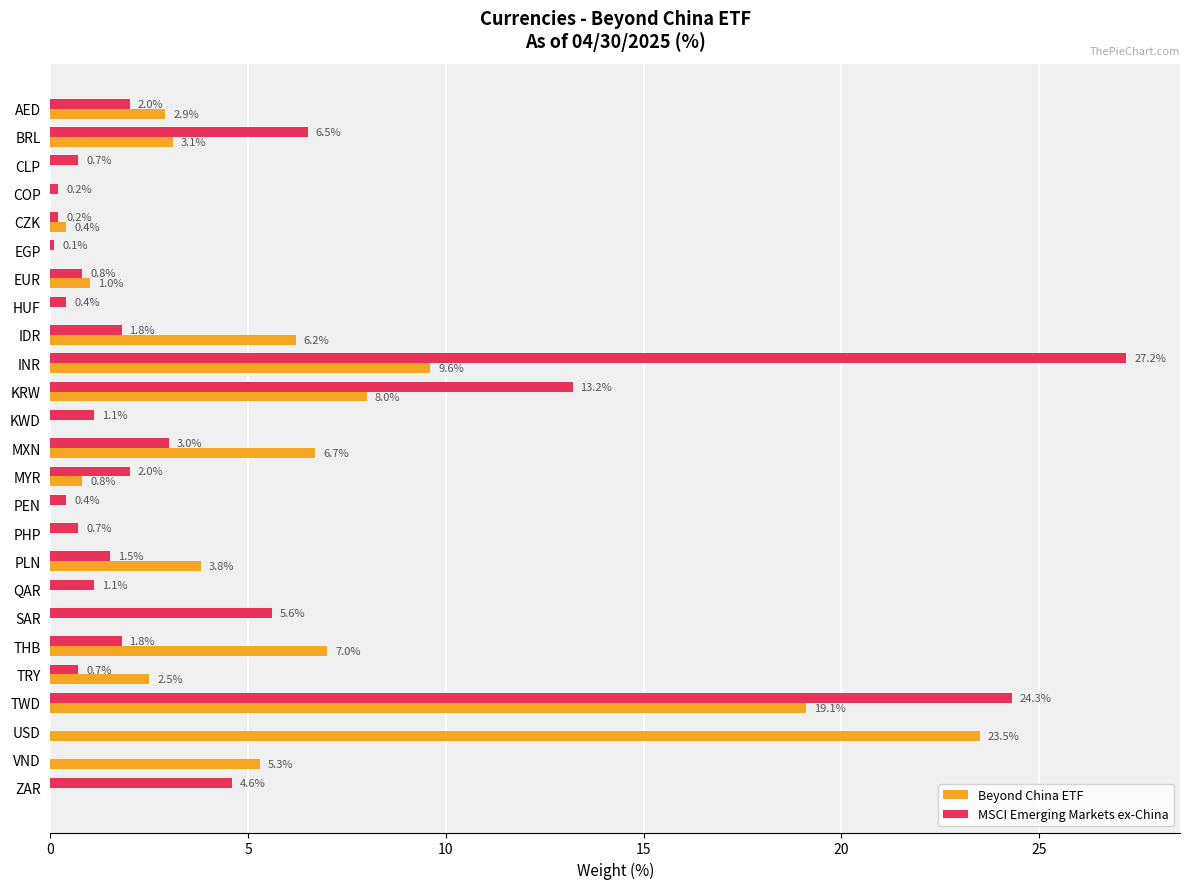

At which category is the sum across all series the highest?

TWD